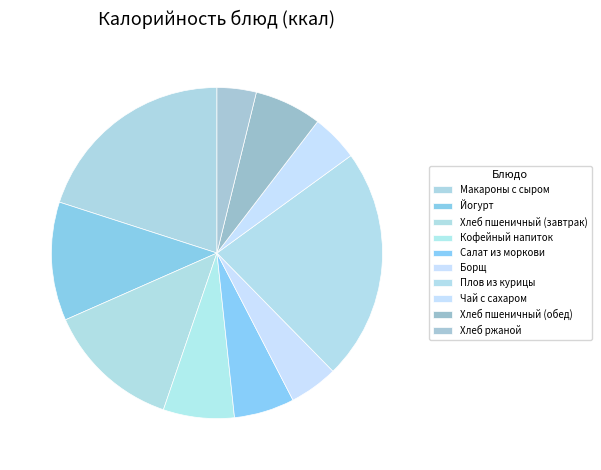

To the nearest percent, what is the combined percentage of Борщ and Чай с сахаром?

9%